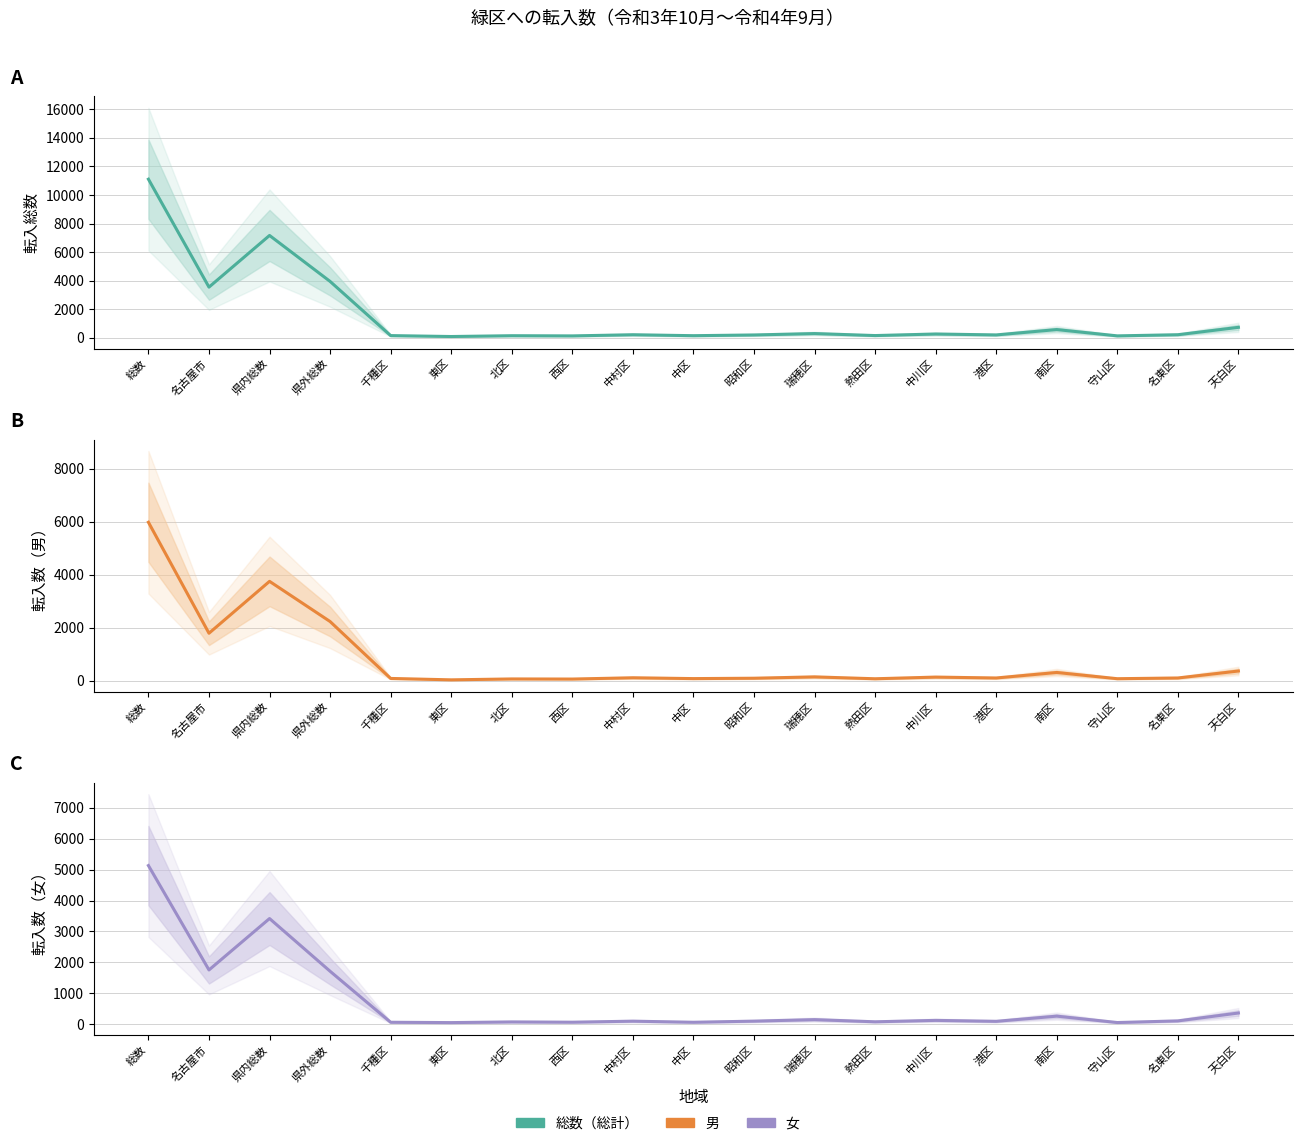

What position from the right is 中村区?

11